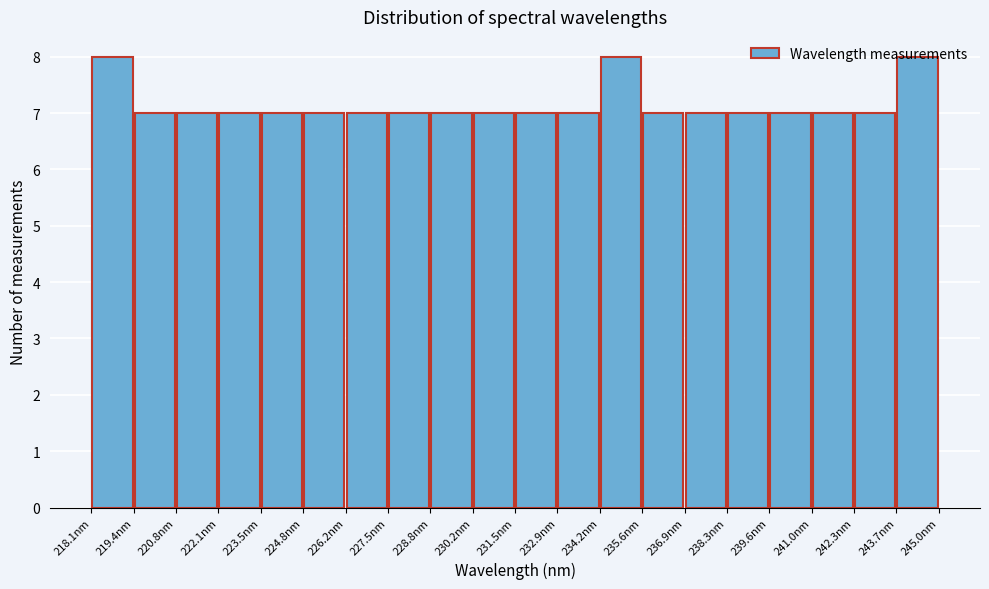

Reading left to right, list every bar in this chart as the range it spans on the x-axis followed by its height. Neither the bar edges nor the heights are printed on the chart, so give them approximately, as read against the axes.

218.0 to 219.4: 8
219.4 to 220.8: 7
220.8 to 222.2: 7
222.2 to 223.4: 7
223.4 to 224.8: 7
224.8 to 226.2: 7
226.2 to 227.4: 7
227.4 to 228.8: 7
228.8 to 230.2: 7
230.2 to 231.6: 7
231.6 to 232.8: 7
232.8 to 234.2: 7
234.2 to 235.6: 8
235.6 to 237.0: 7
237.0 to 238.2: 7
238.2 to 239.6: 7
239.6 to 241.0: 7
241.0 to 242.4: 7
242.4 to 243.6: 7
243.6 to 245.0: 8